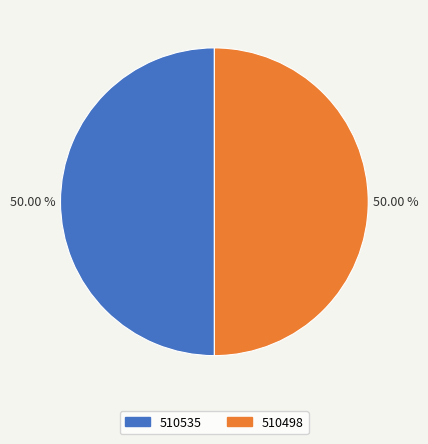

How many segments does this pie chart have?

2